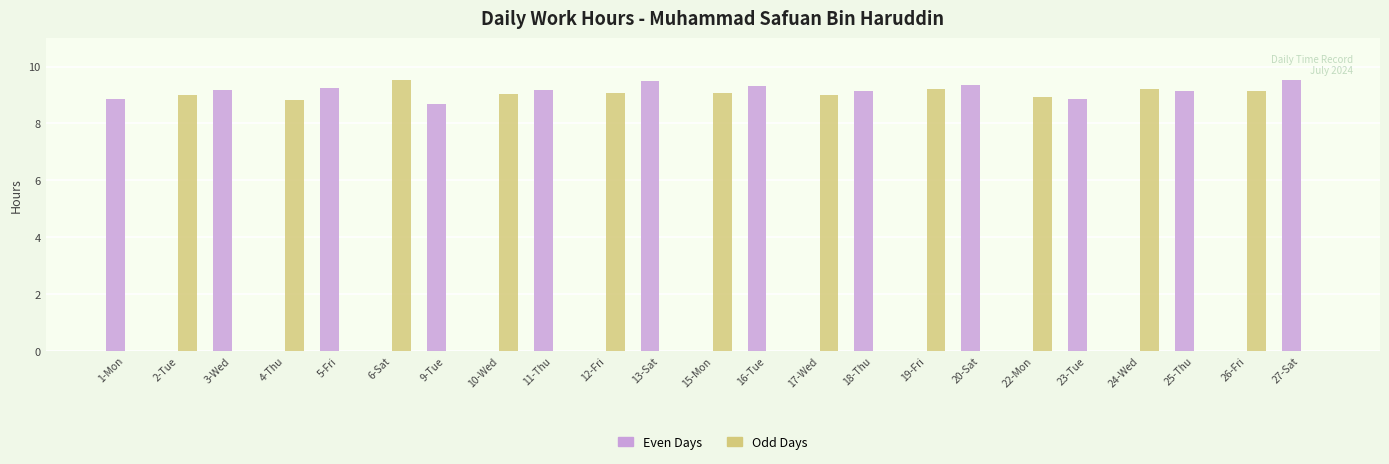

What is the maximum value shown in the chart?

9.5